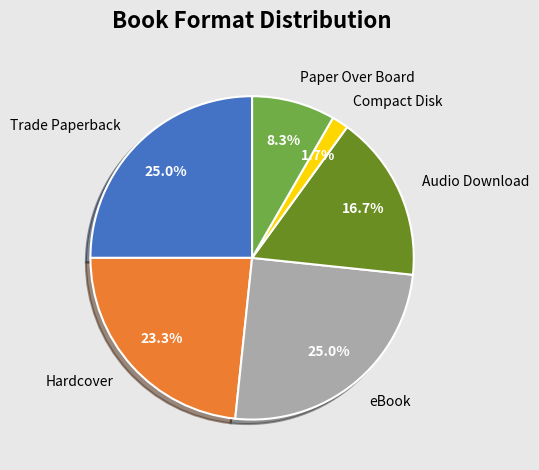

To the nearest percent, what is the combined percentage of Compact Disk and Audio Download?

18%